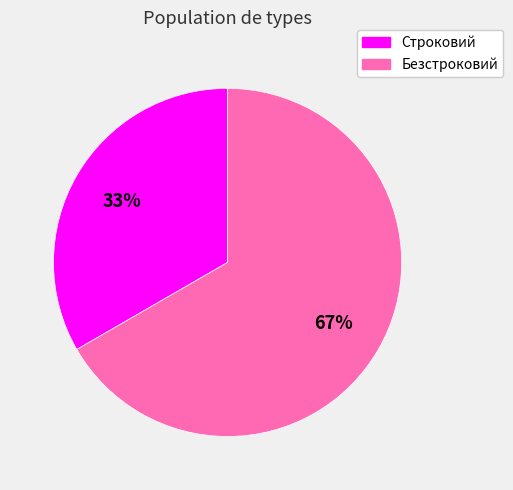

To the nearest percent, what percentage of the pie is Безстроковий?

67%